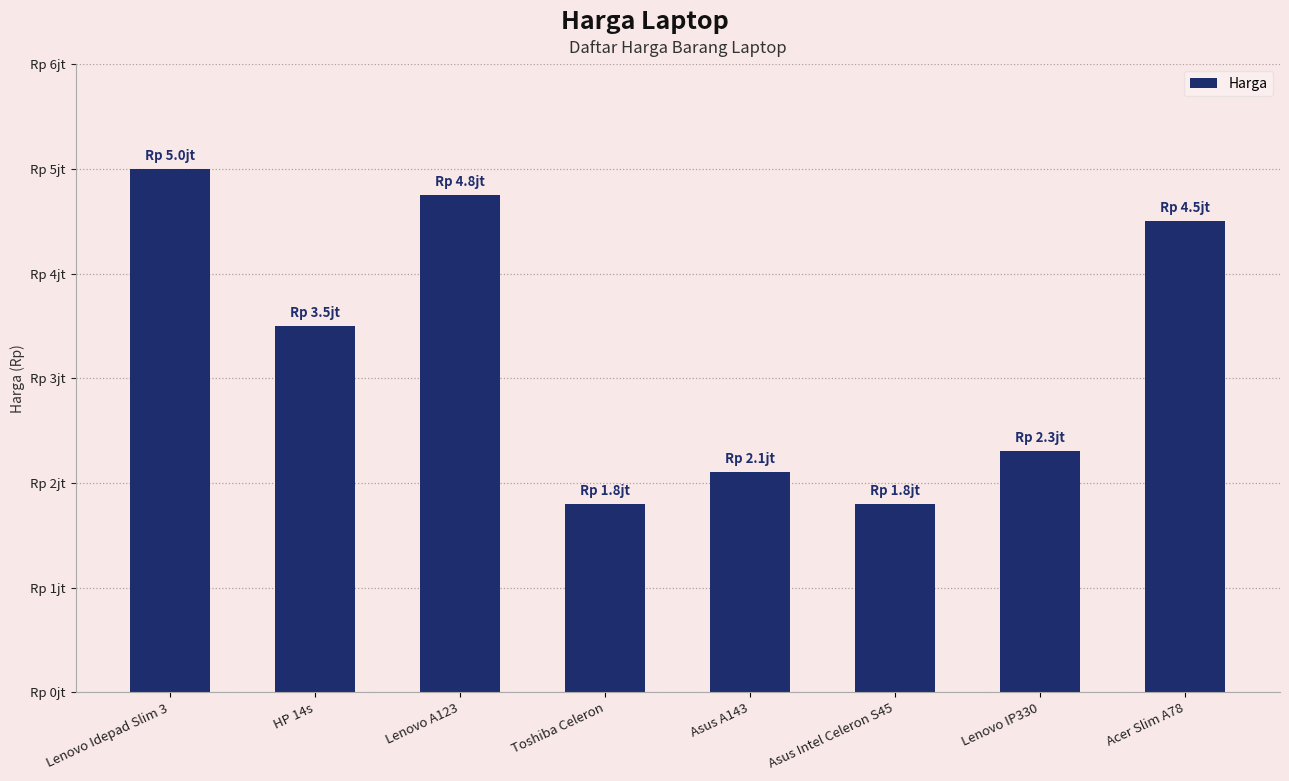

Does the chart contain any negative values?

No